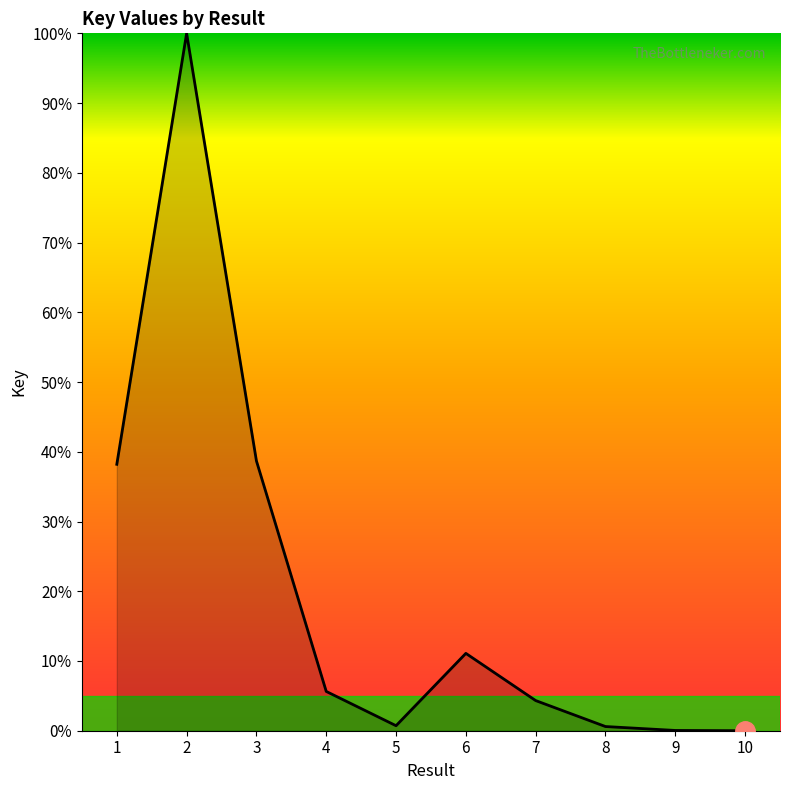

What is the difference between the maximum and minimum values?

100.0